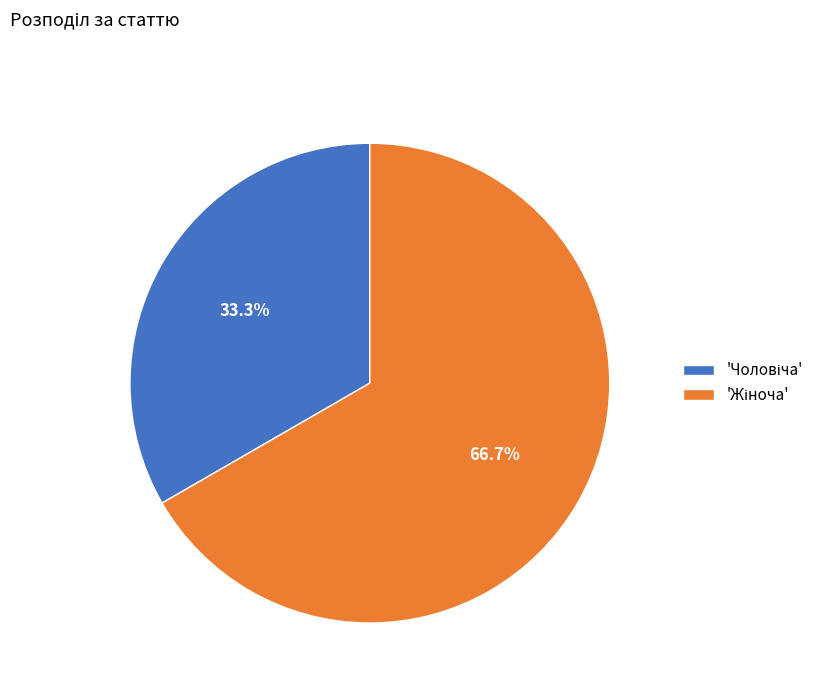

How many slices are in this pie chart?

2